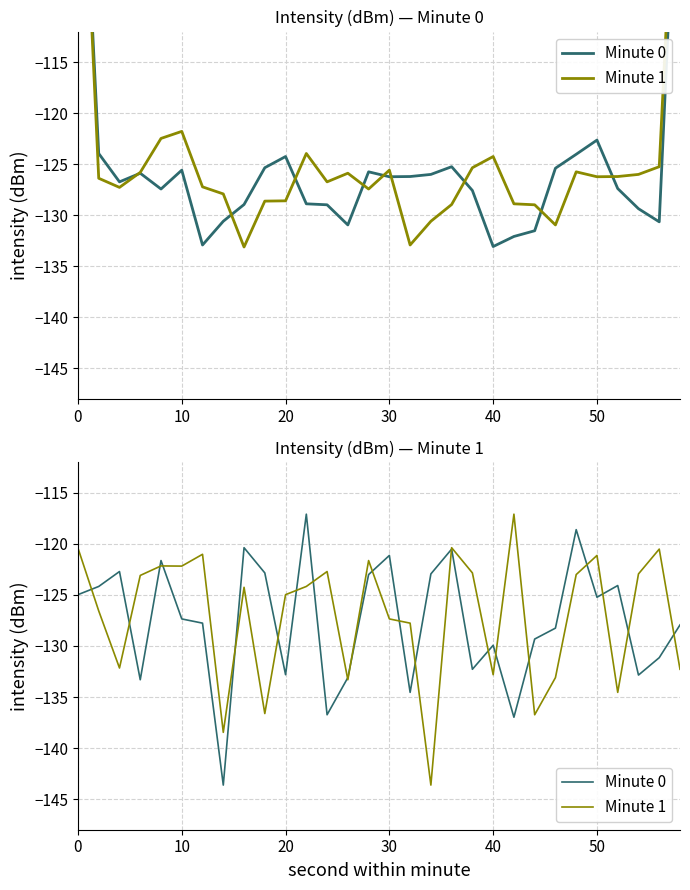

What is the maximum value for Minute 0?

-117.1